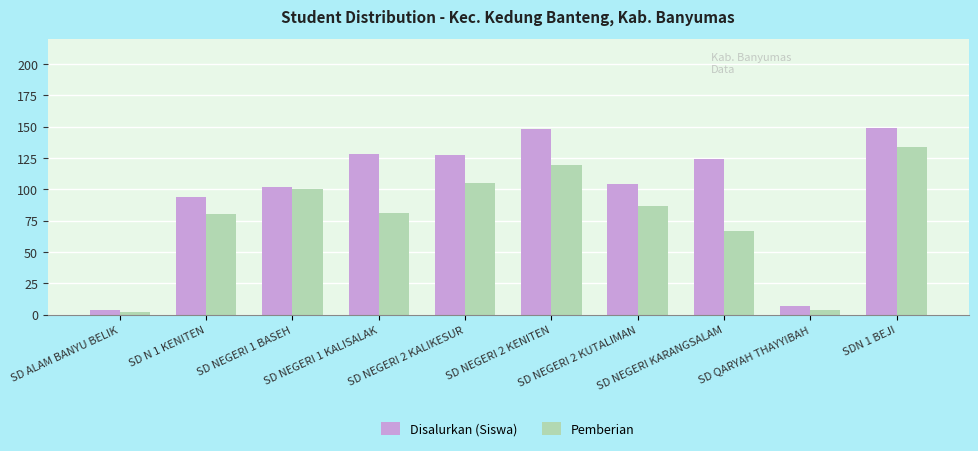

What is the total value across all series at SD NEGERI 2 KENITEN?

267